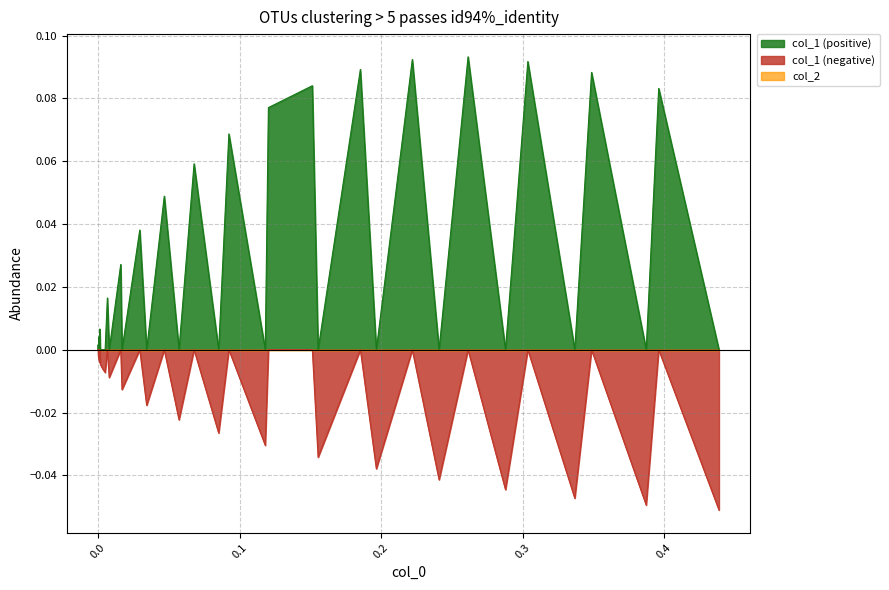

Rank the series at 0 from lowest to highest value.

col_1, col_2